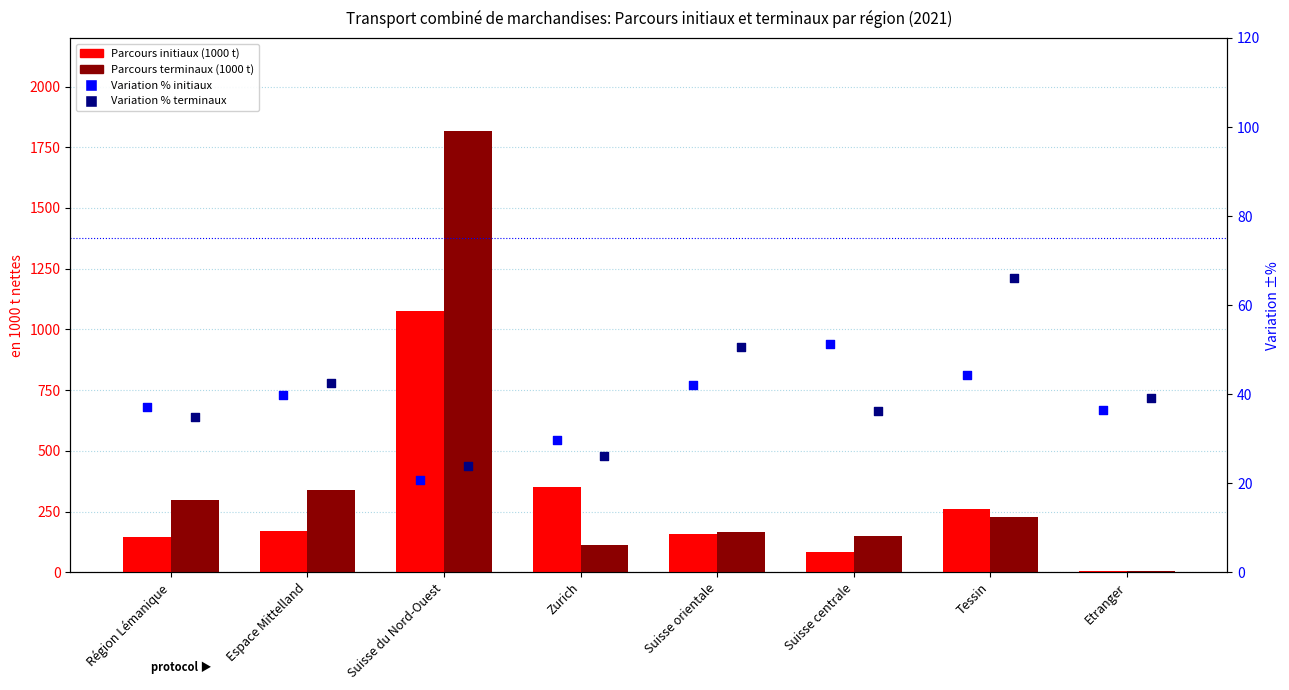

Which series reaches the maximum Y coordinate?

Parcours terminaux (1000 t)